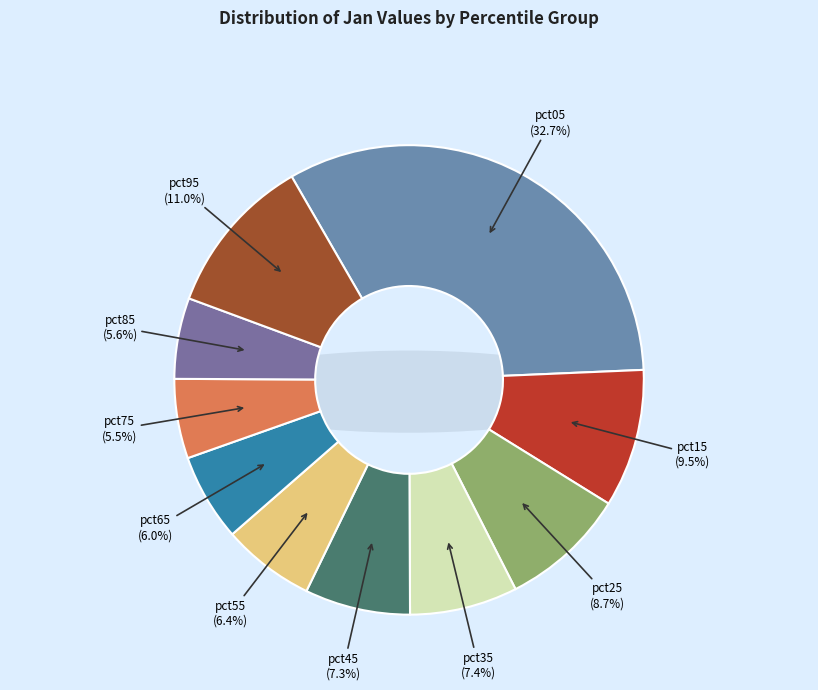

Count the number of slices in the pie.

10